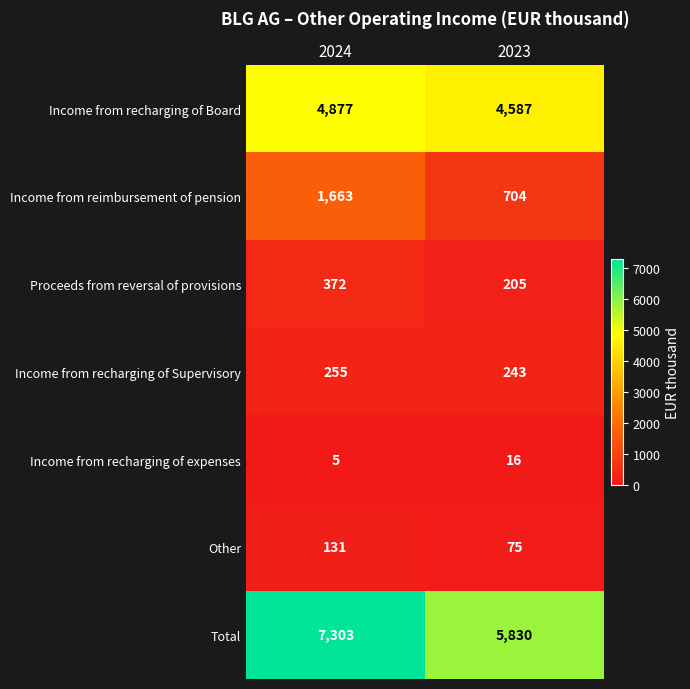

List the series in order of their peak value, lowest first.

Income from recharging of expenses, Other, Income from recharging of Supervisory, Proceeds from reversal of provisions, Income from reimbursement of pension, Income from recharging of Board, Total